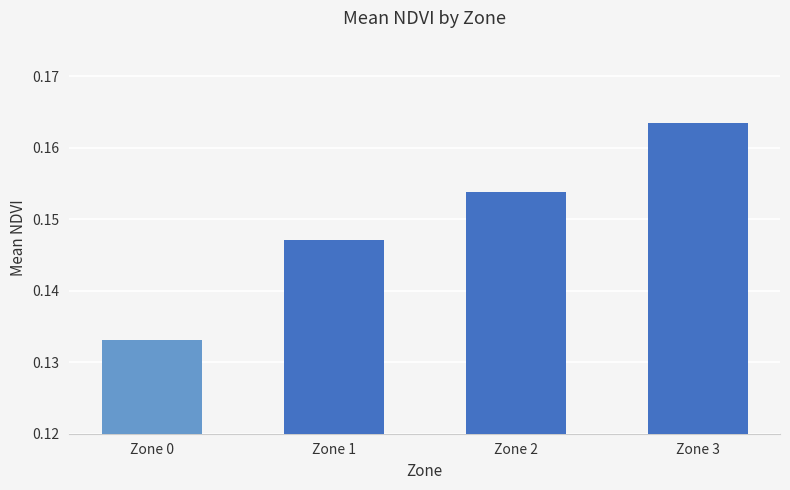

Is it true that the value at Zone 0 is 0.2?

False